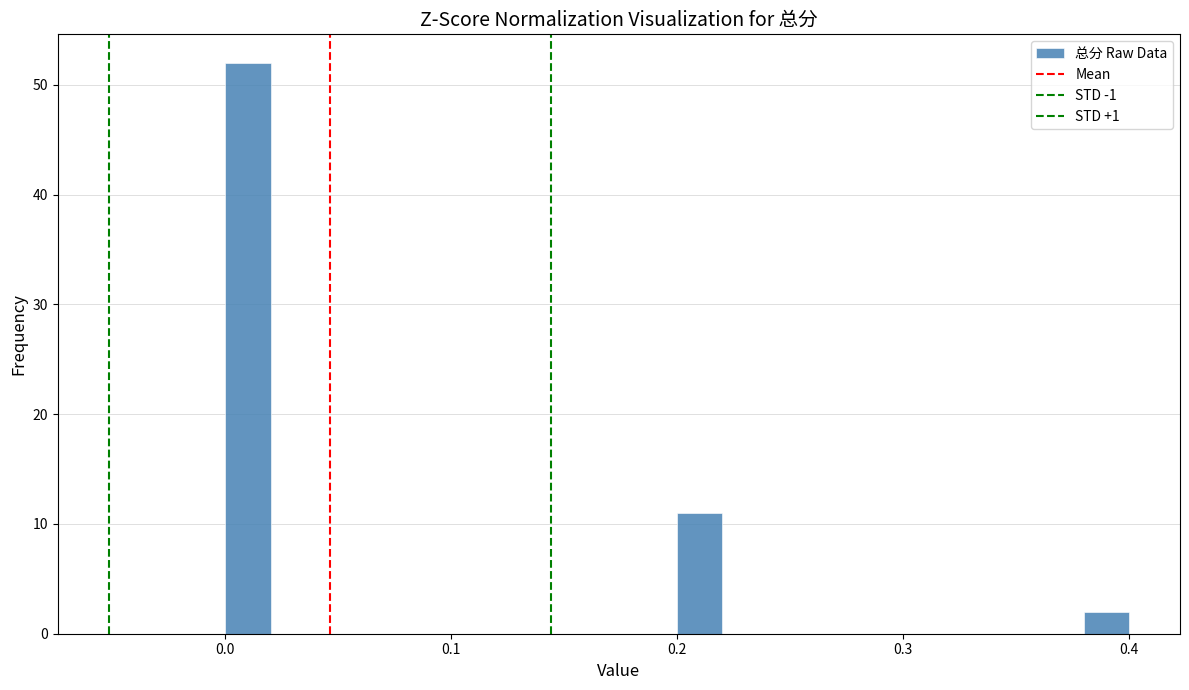

Around what value on the x-axis is the tallest bar? Give the approximate position of its centre, as read against the axis.

0.01